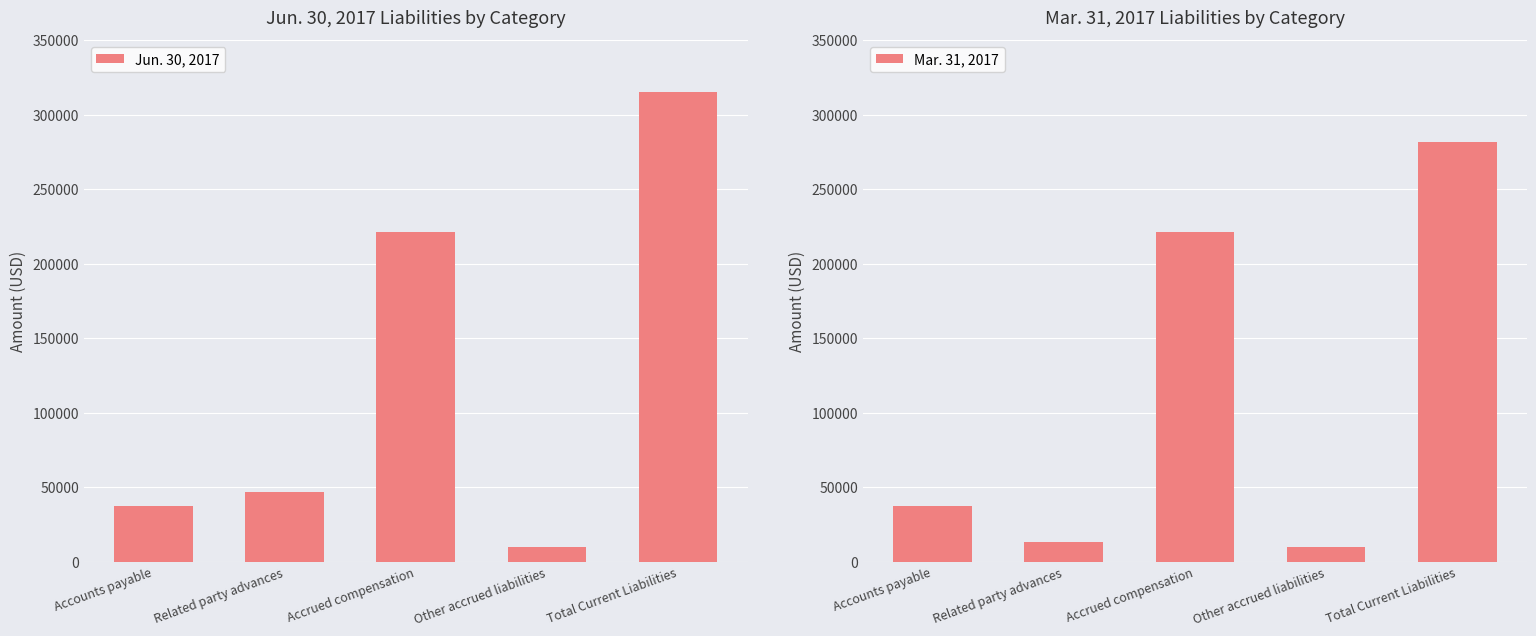

Is the value of Mar. 31, 2017 at Accrued compensation greater than the value of Jun. 30, 2017 at Other accrued liabilities?

Yes